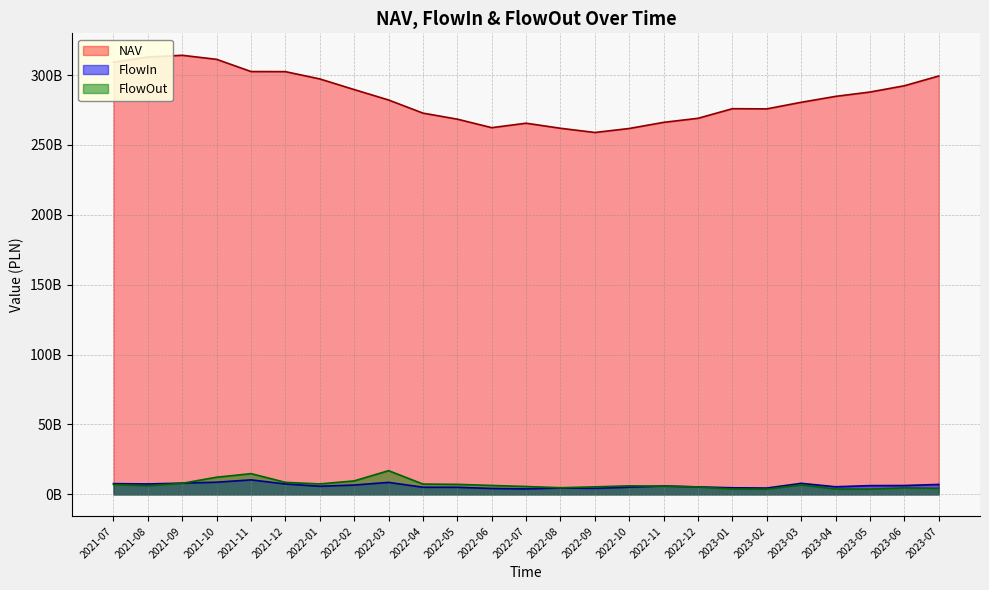

True or false: NAV has more than 2 interior local peaks.

True